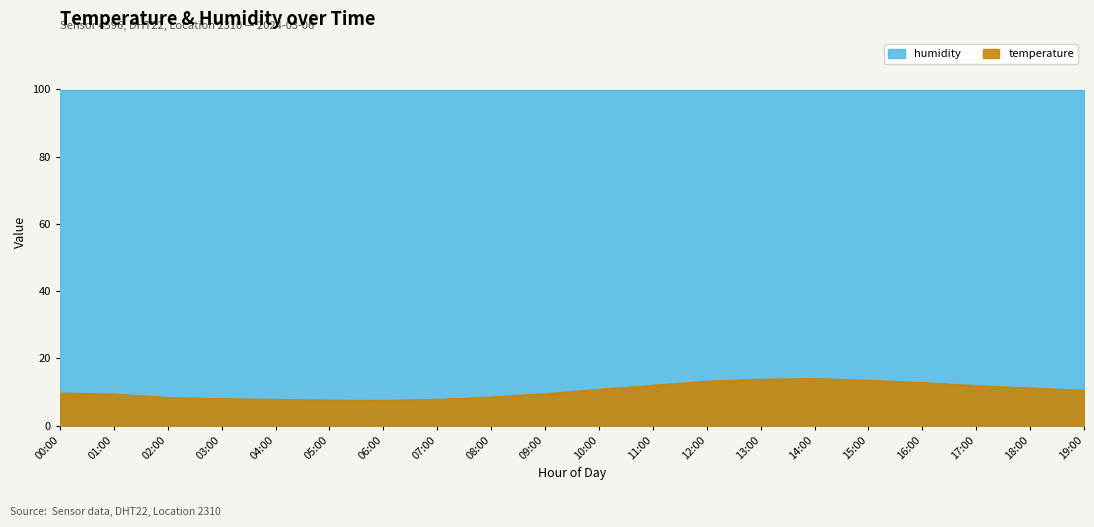

List the labels in order of value, smallest first.

06:00, 05:00, 04:00, 07:00, 03:00, 02:00, 08:00, 01:00, 09:00, 00:00, 19:00, 10:00, 18:00, 17:00, 11:00, 16:00, 12:00, 15:00, 13:00, 14:00